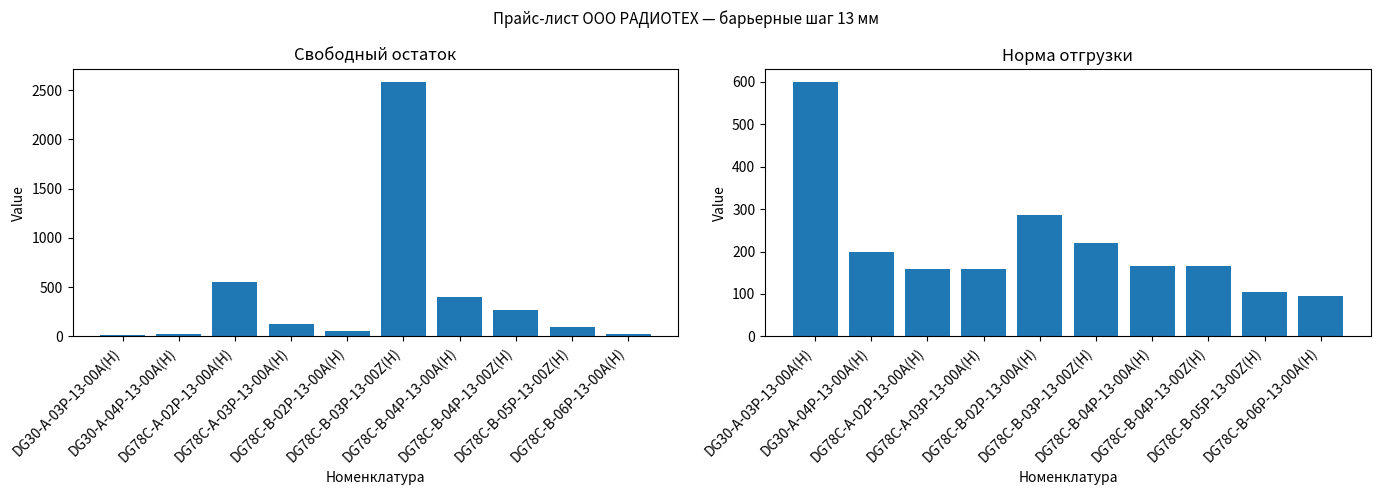

What is the sum of the Свободный остаток values at DG78C-A-03P-13-00A(H) and DG78C-B-04P-13-00Z(H)?

387